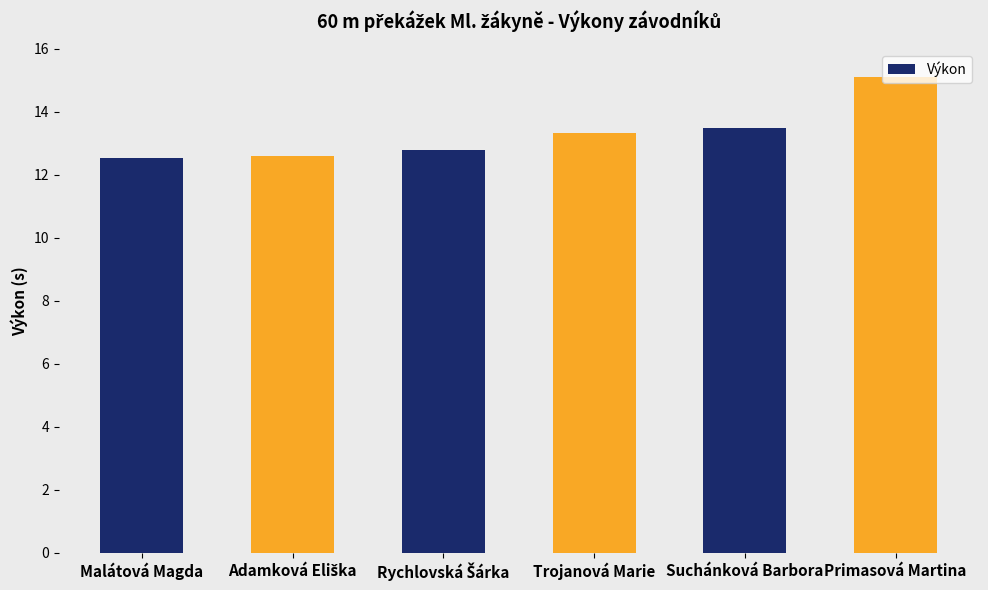

What is the change in value from Malátová Magda to Trojanová Marie?

+0.8